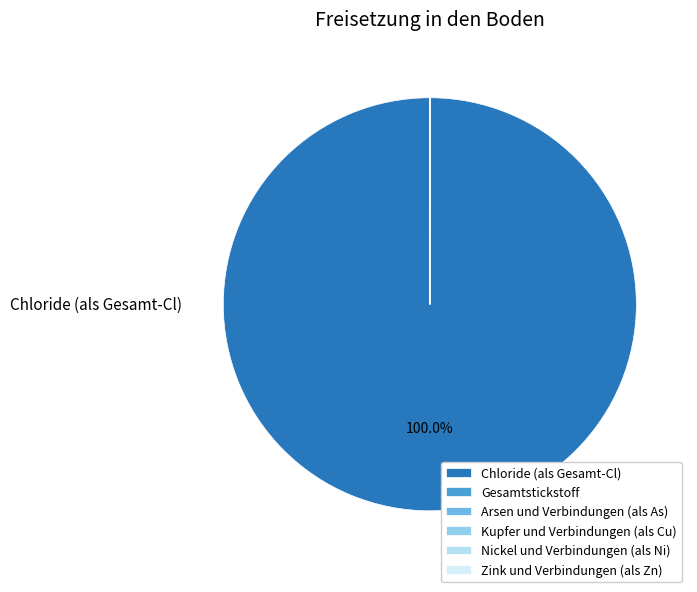

Combined, do Zink und Verbindungen (als Zn) and Kupfer und Verbindungen (als Cu) account for over 50%?

No